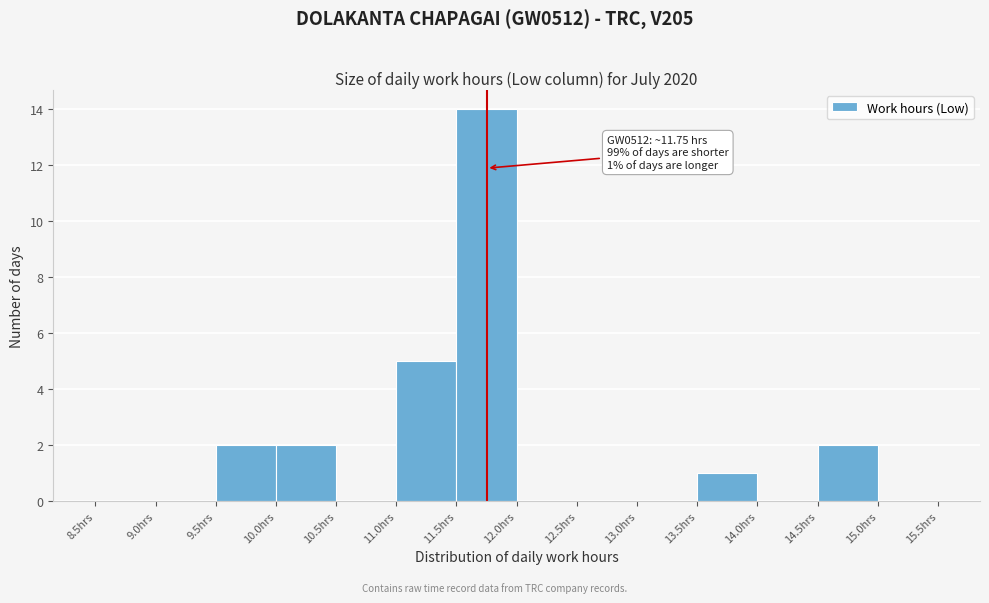

Which range on the x-axis has the tallest bar?

11.5 to 12.0